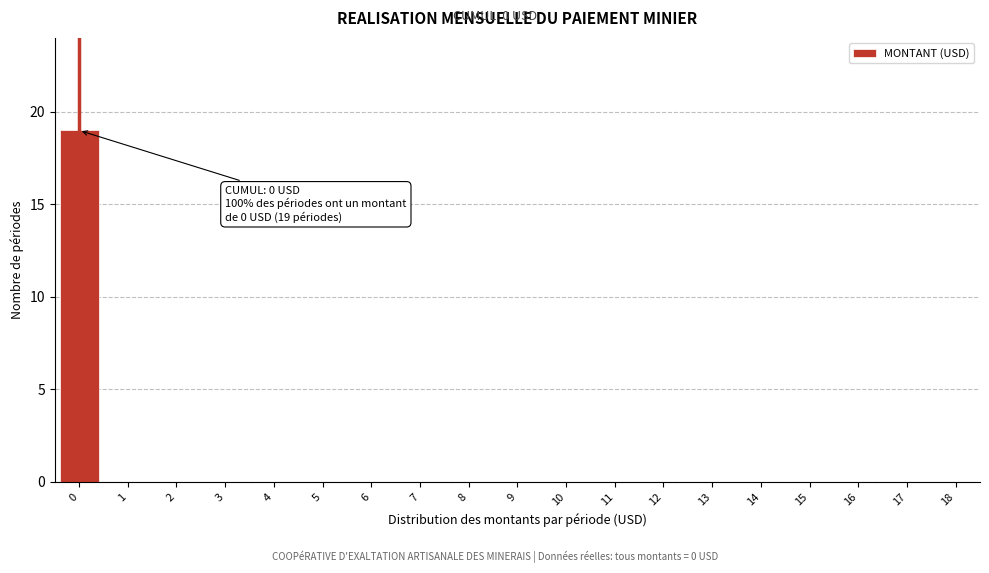

Reading left to right, transcribe all the data shown in this chart.

0=19	1=0	2=0	3=0	4=0	5=0	6=0	7=0	8=0	9=0	10=0	11=0	12=0	13=0	14=0	15=0	16=0	17=0	18=0